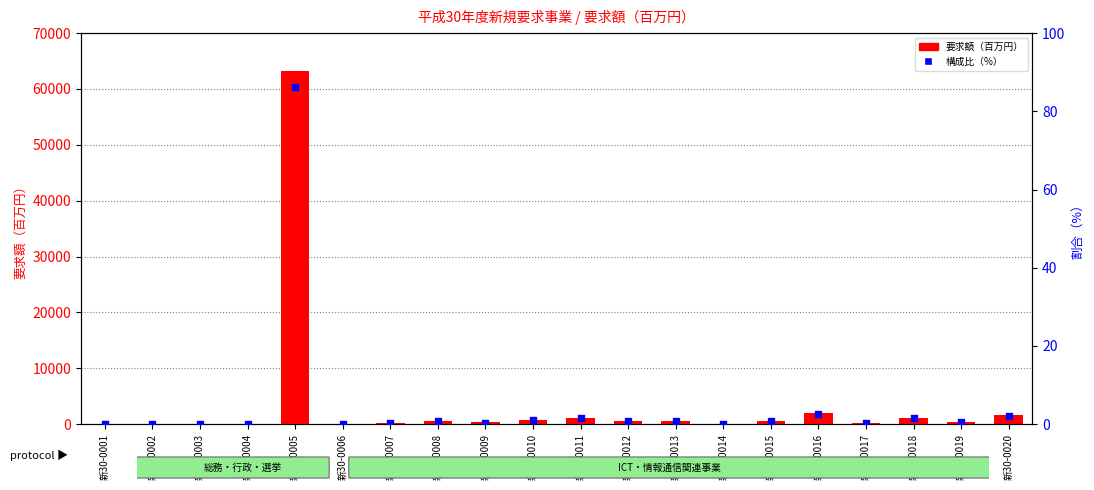

At which category is the sum across all series the highest?

新30-0005